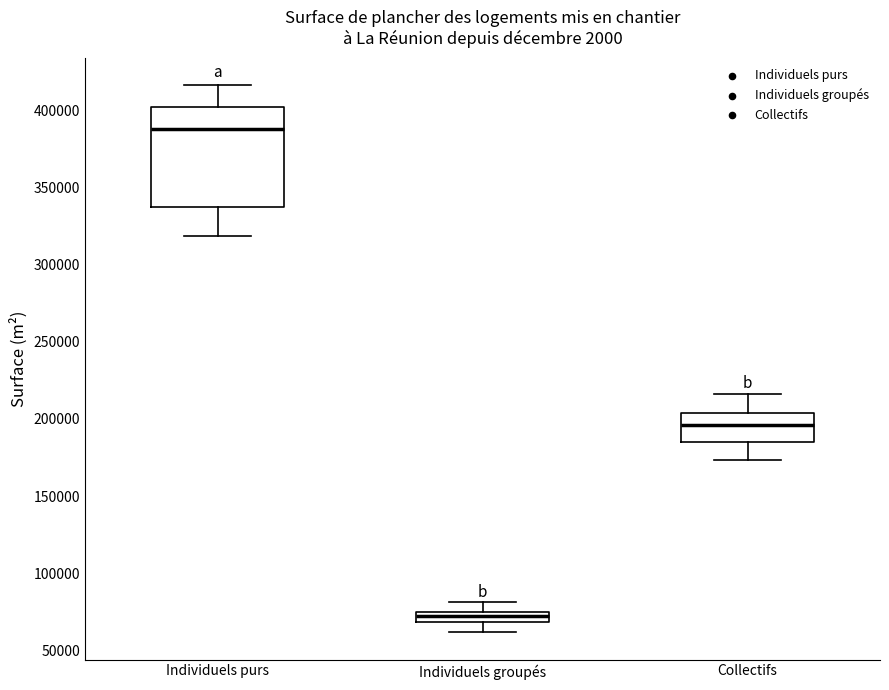

Which box is the tallest, from its lower edge to its upper edge?

Individuels purs